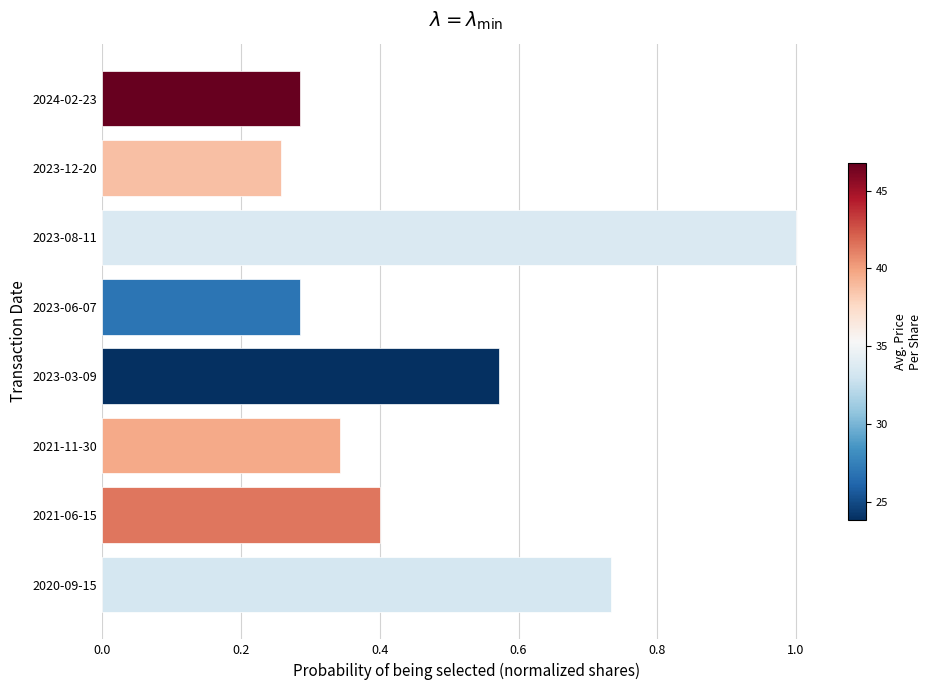

What is the approximate value at 2021-06-15?

0.4